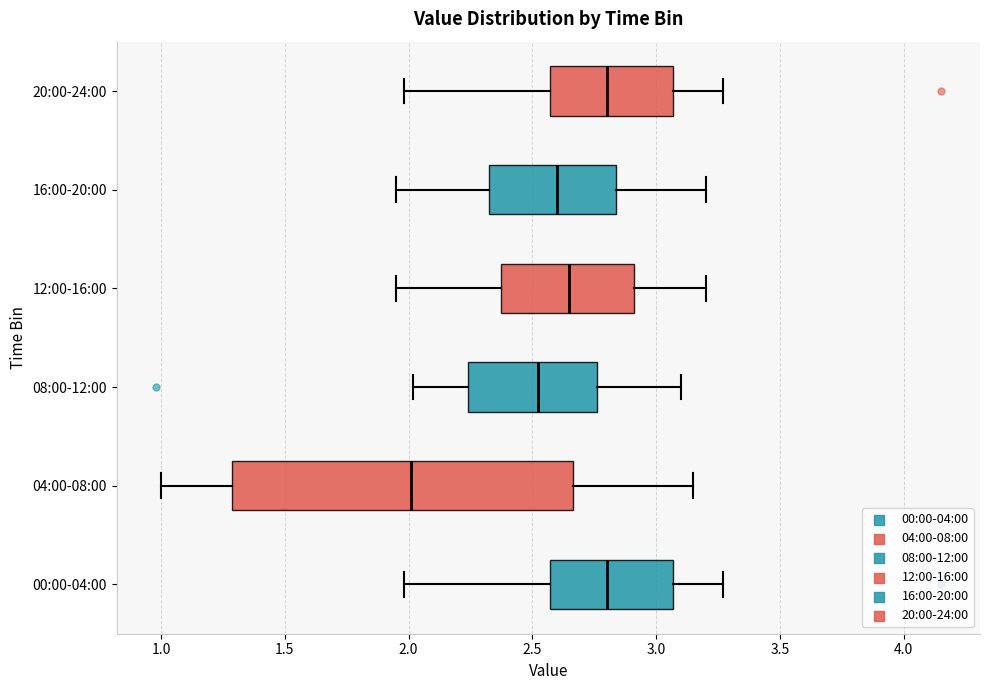

Which box has the furthest to the left median line?

04:00-08:00